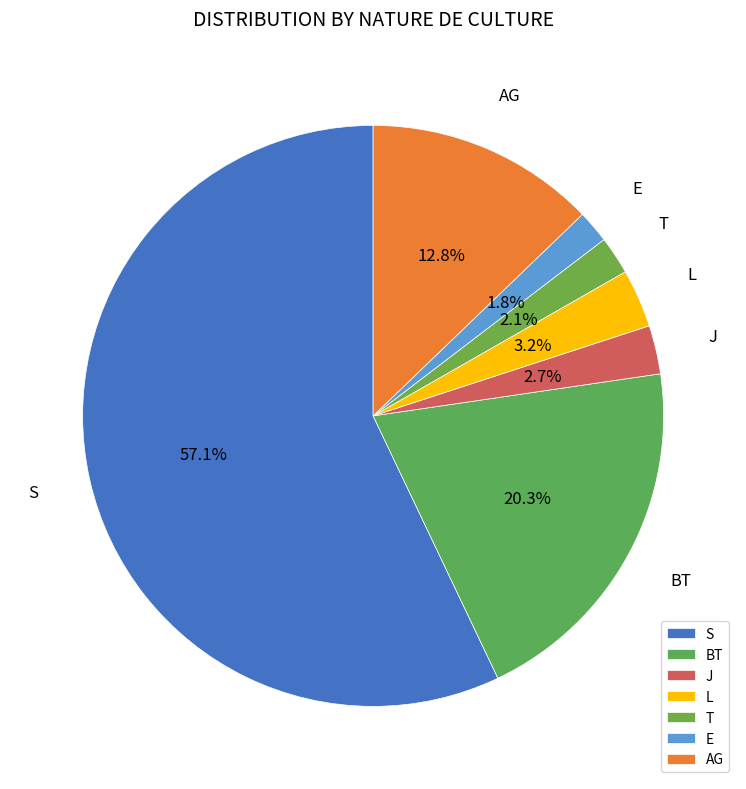

Count the number of slices in the pie.

7